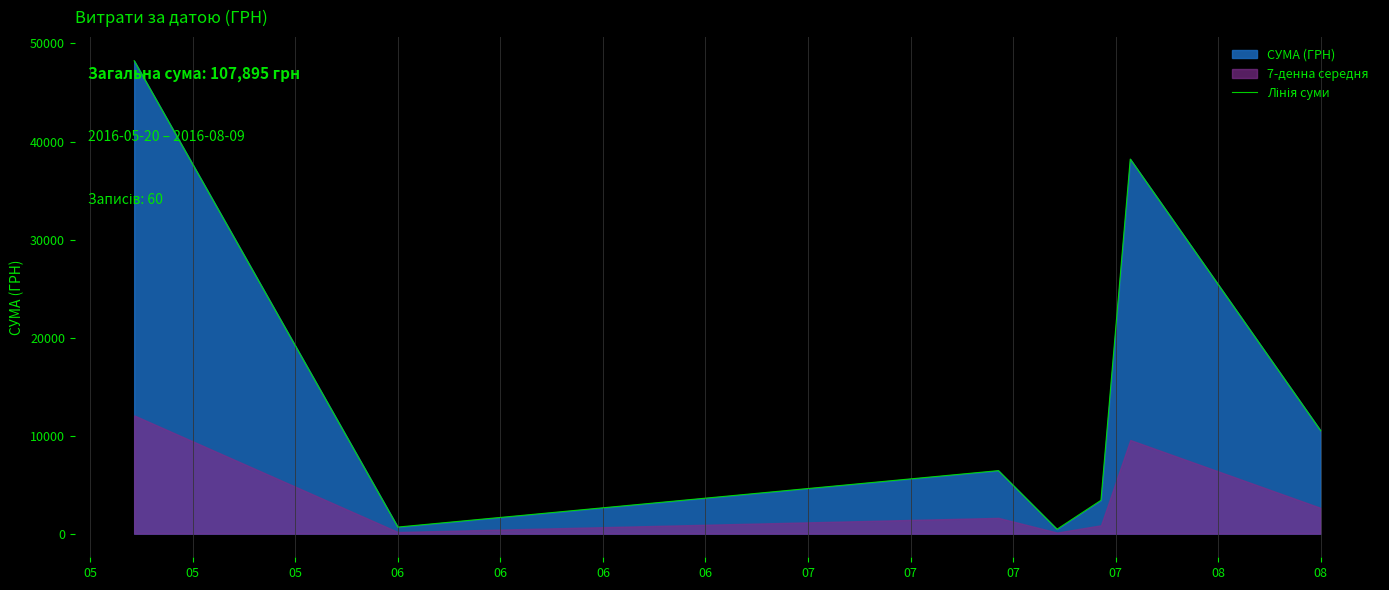

Where does the data first go above 6427?

05